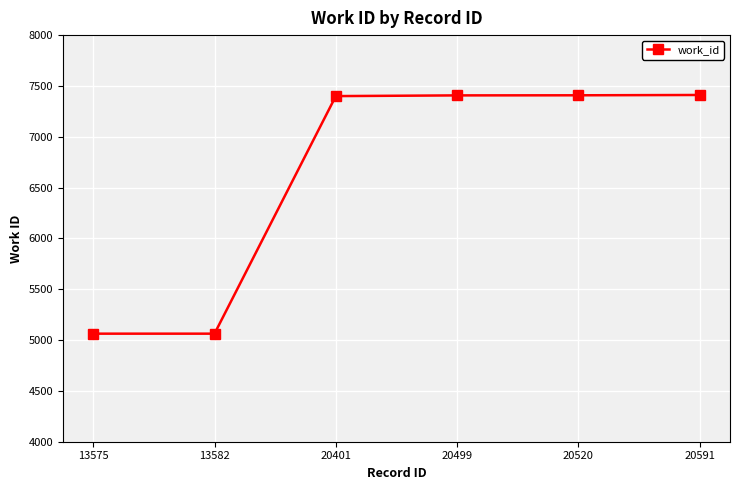

What is the minimum value shown in the chart?

5063